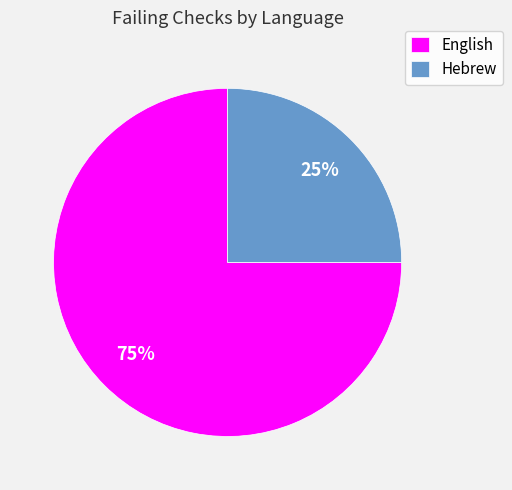

Approximately how many times larger is the value at Hebrew compared to English?

0.3